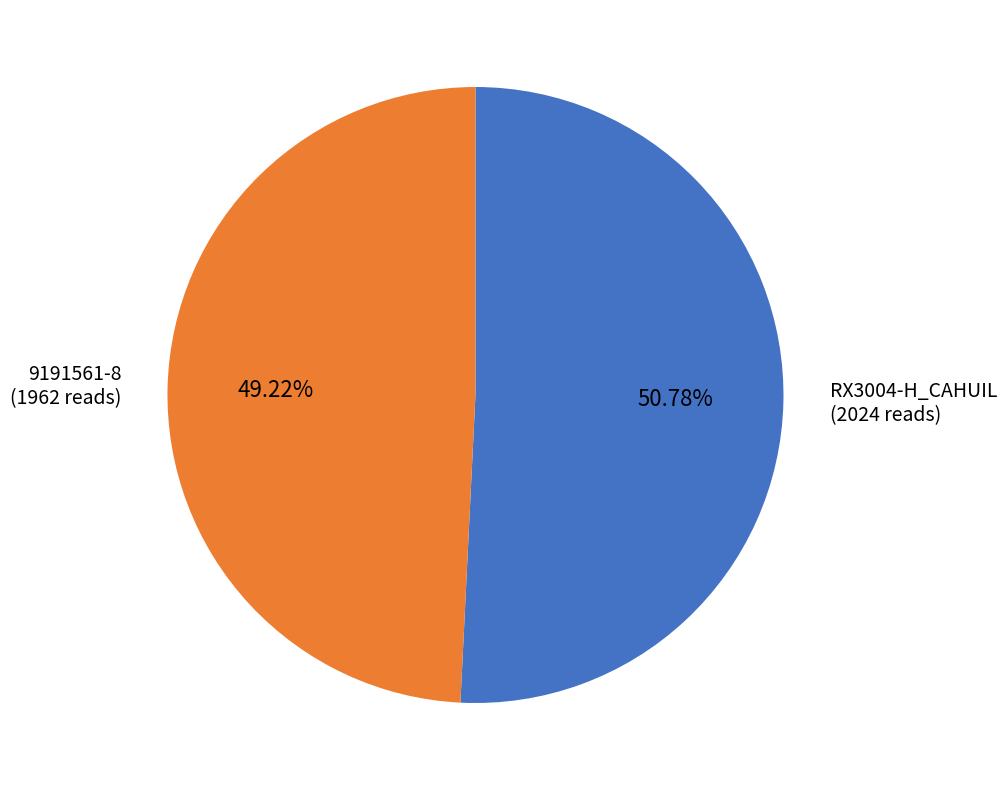

How many segments does this pie chart have?

2